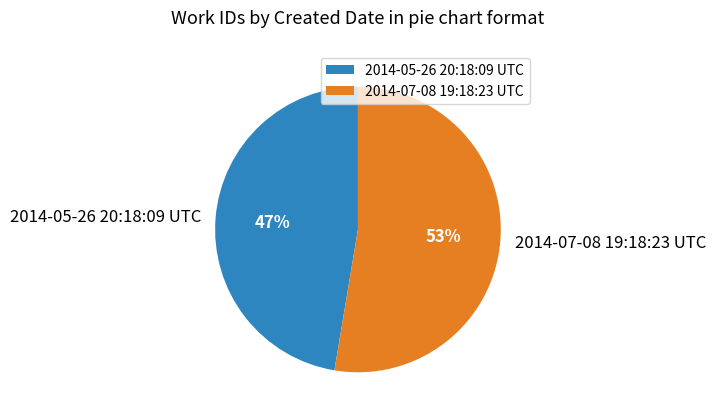

Combined, do 2014-07-08 19:18:23 UTC and 2014-05-26 20:18:09 UTC account for over 50%?

Yes